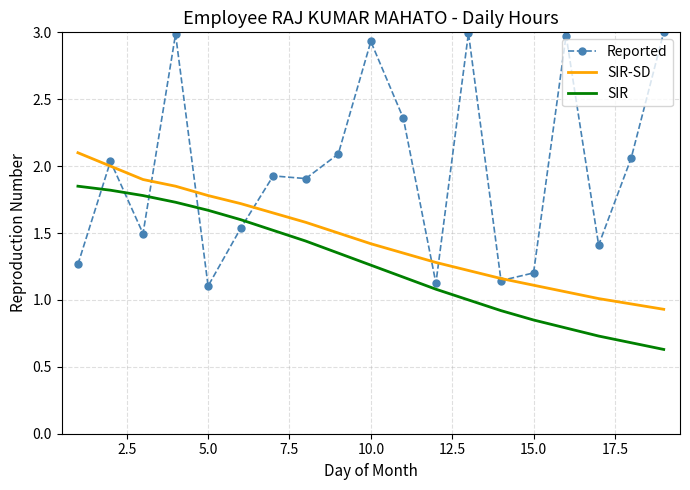

List the series in order of their peak value, highest first.

Reported, SIR-SD, SIR